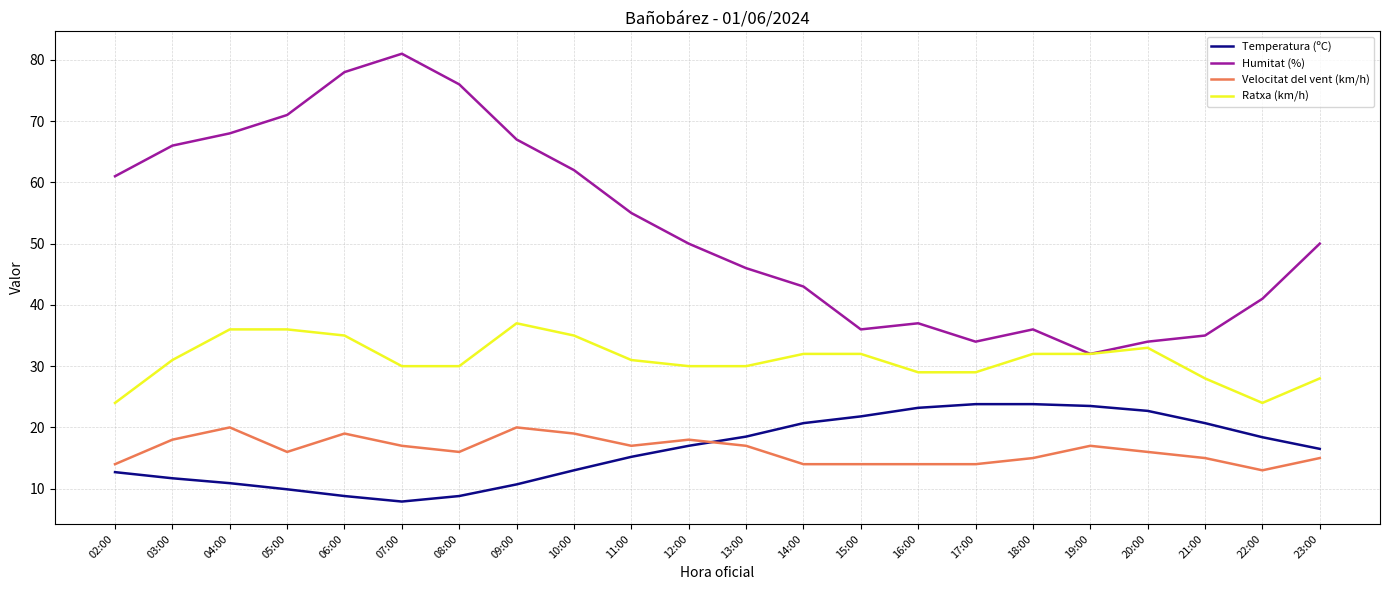

True or false: Ratxa (km/h) has a value of 33.0 at 20:00.

True